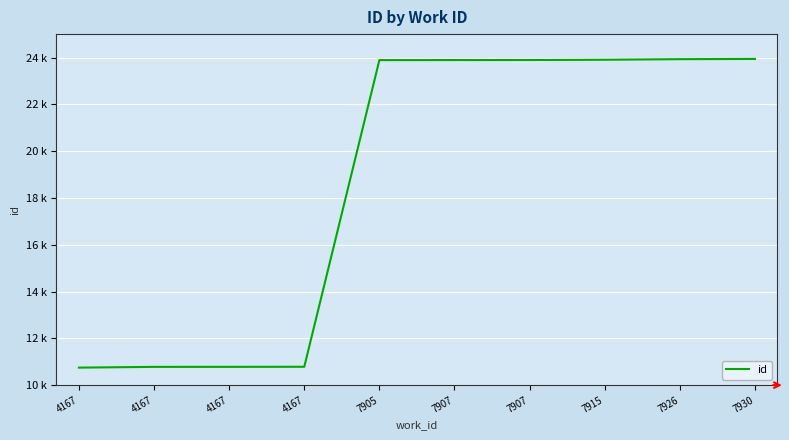

Reading right to left, extract all data points from this chart.

23939	23929	23905	23894	23891	23889	10784	10781	10780	10748